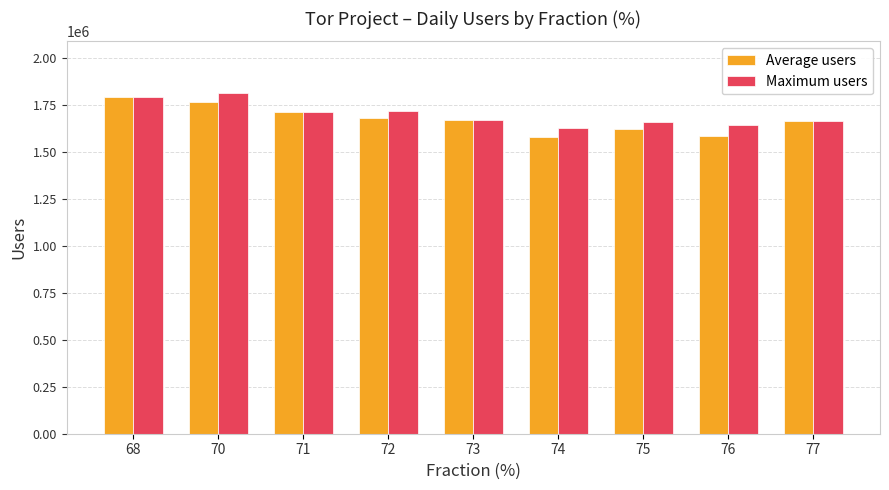

Is the value of Average users at 74 greater than the value of Maximum users at 71?

No